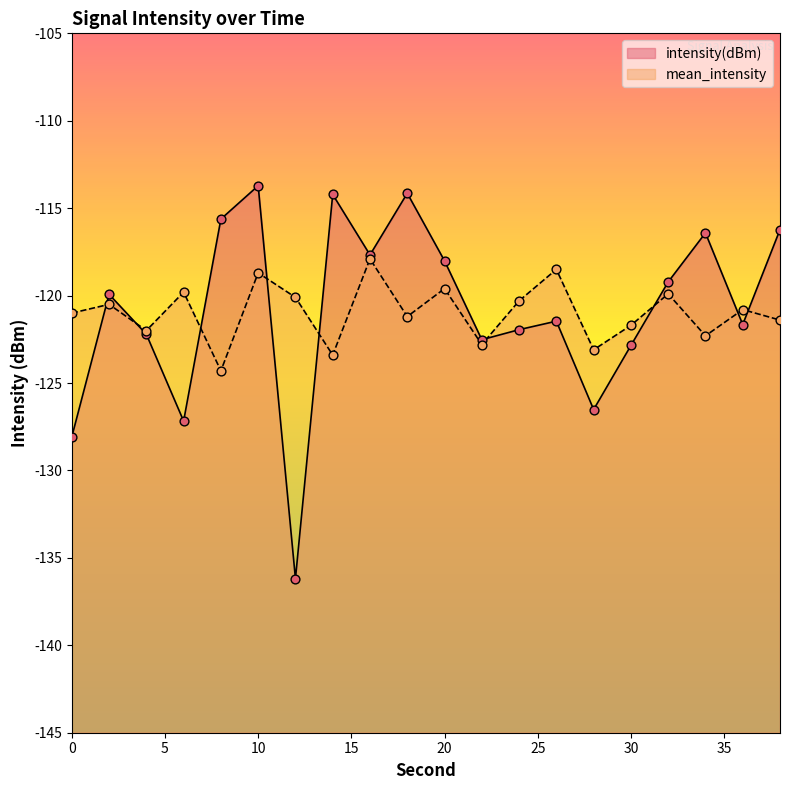

Which series contains the lowest Y value?

intensity(dBm)